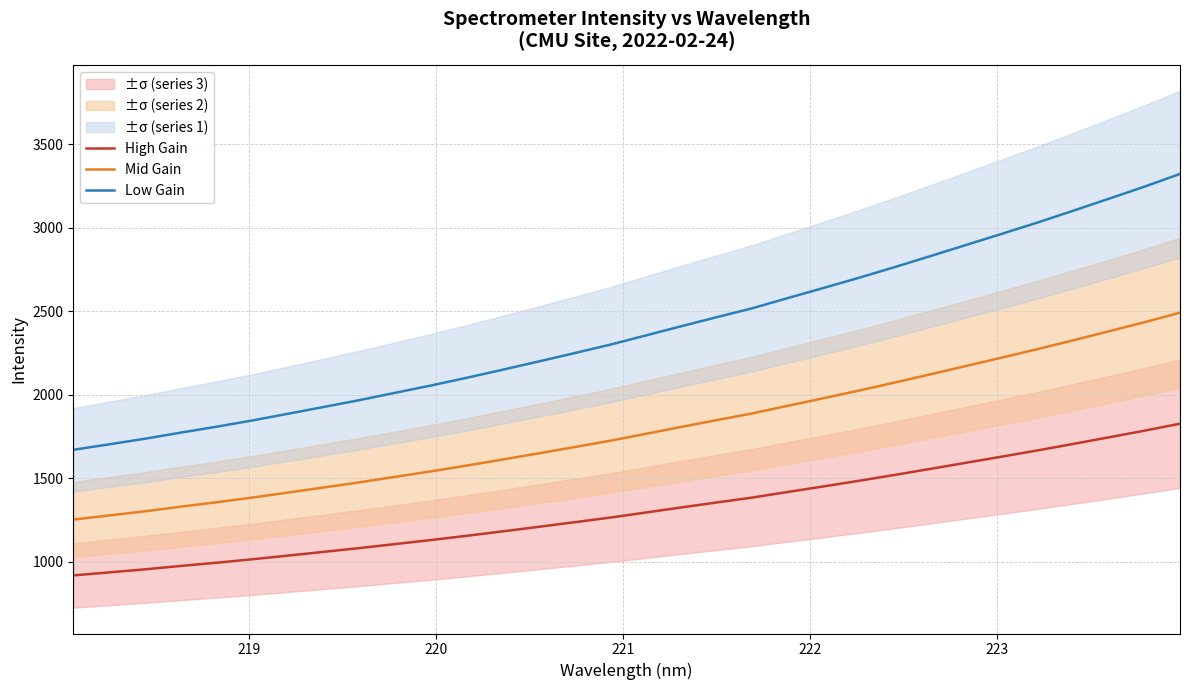

Does the chart have visible grid lines?

Yes